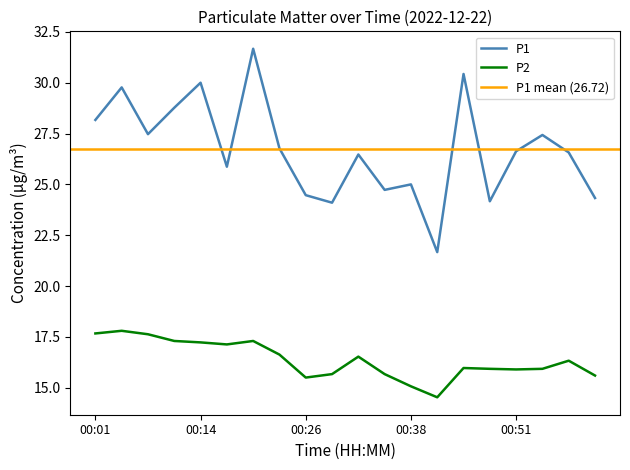

Which has a higher value, 00:11 or 00:14?

00:14